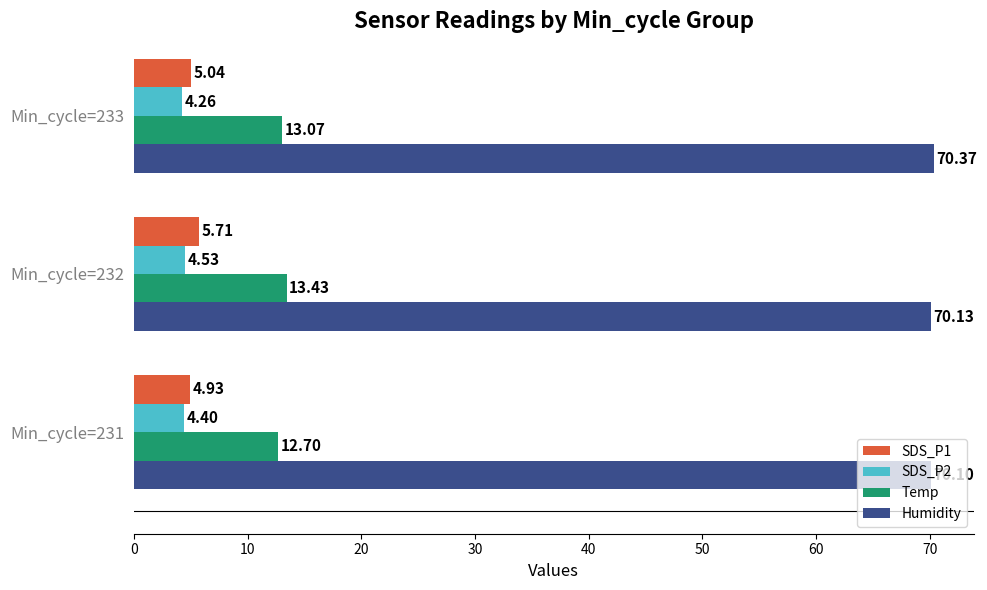

Which series has the largest total across all categories?

Humidity